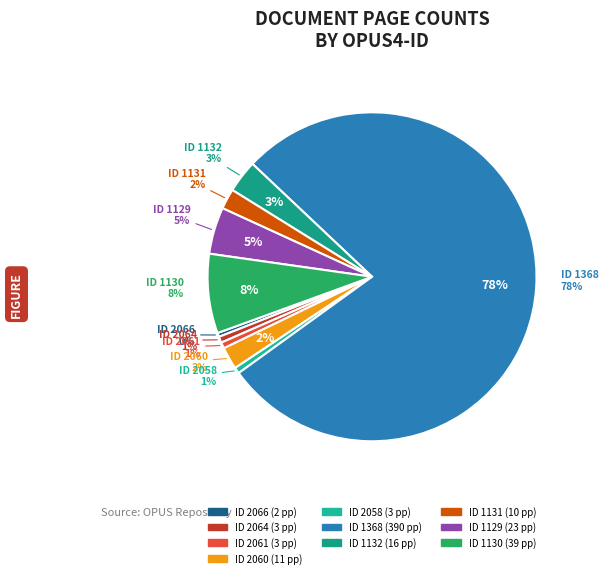

Rank the categories by value from highest to lowest.

1368, 1130, 1129, 1132, 2060, 1131, 2064, 2061, 2058, 2066